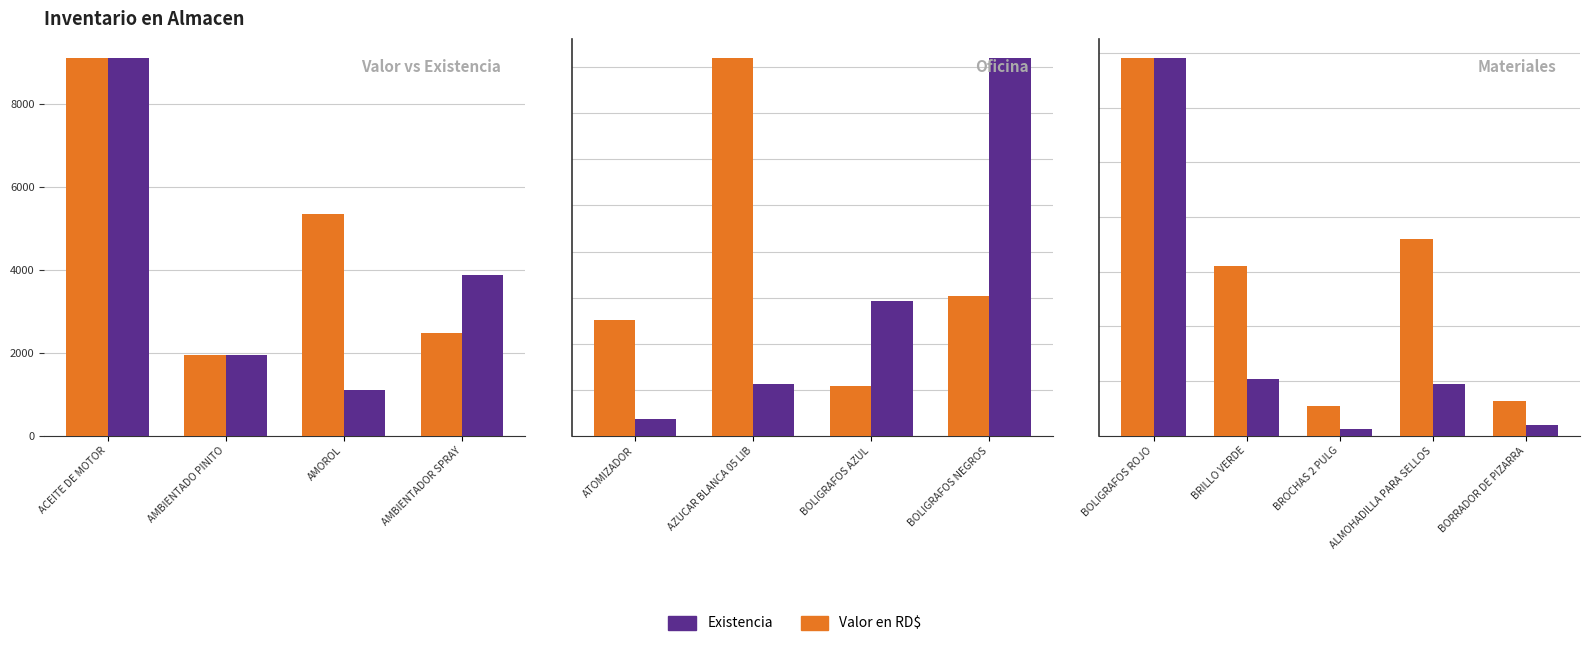

What is the maximum value for Existencia (escalada)?

1728